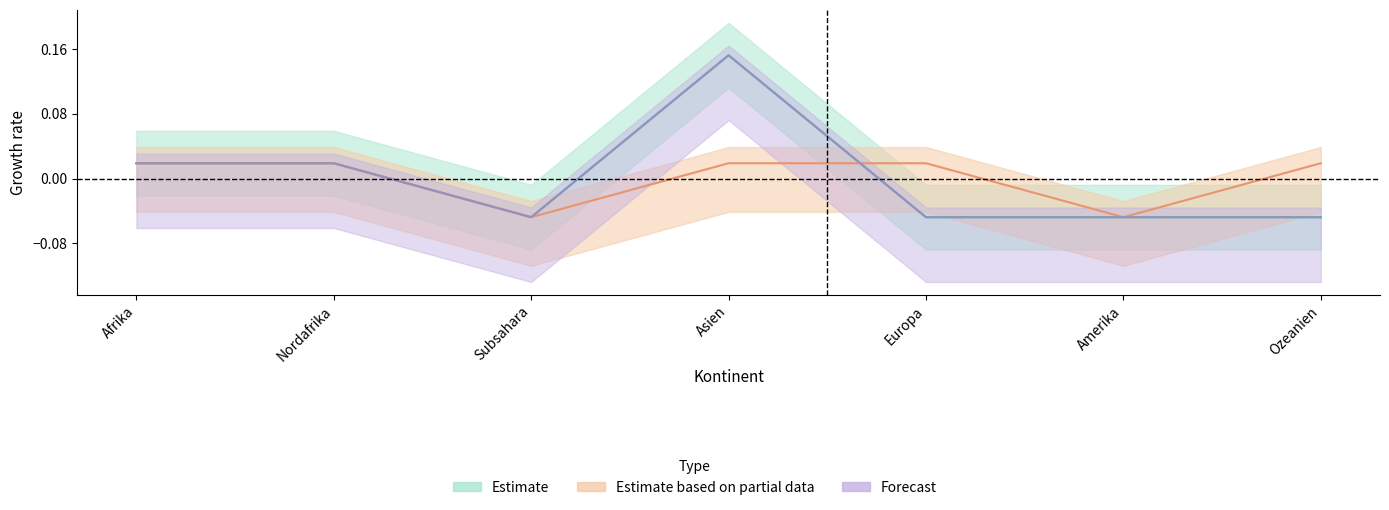

How many values in Eintritte Papier (Estimate) are below zero?

4